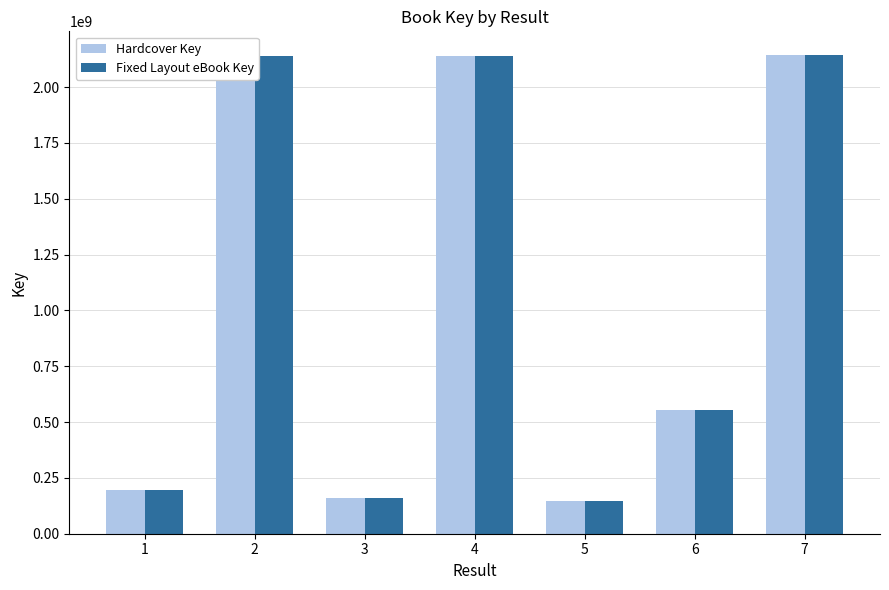

The value of Fixed Layout eBook Key at 6 is 953251582. True or false?

False